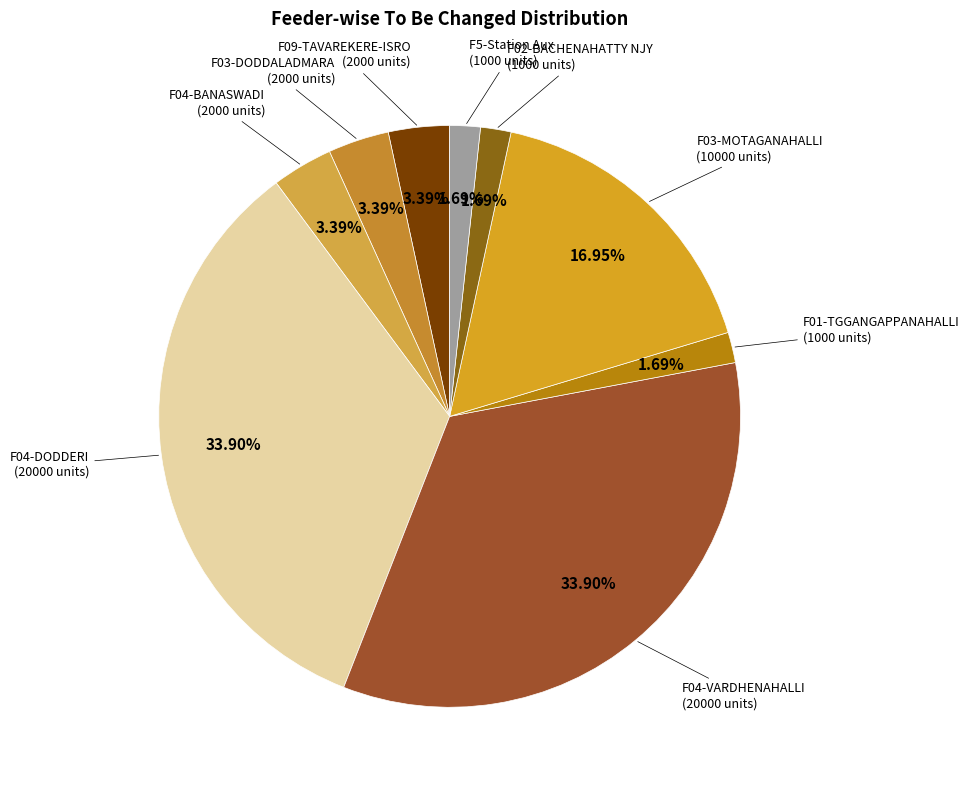

How many slices are in this pie chart?

9